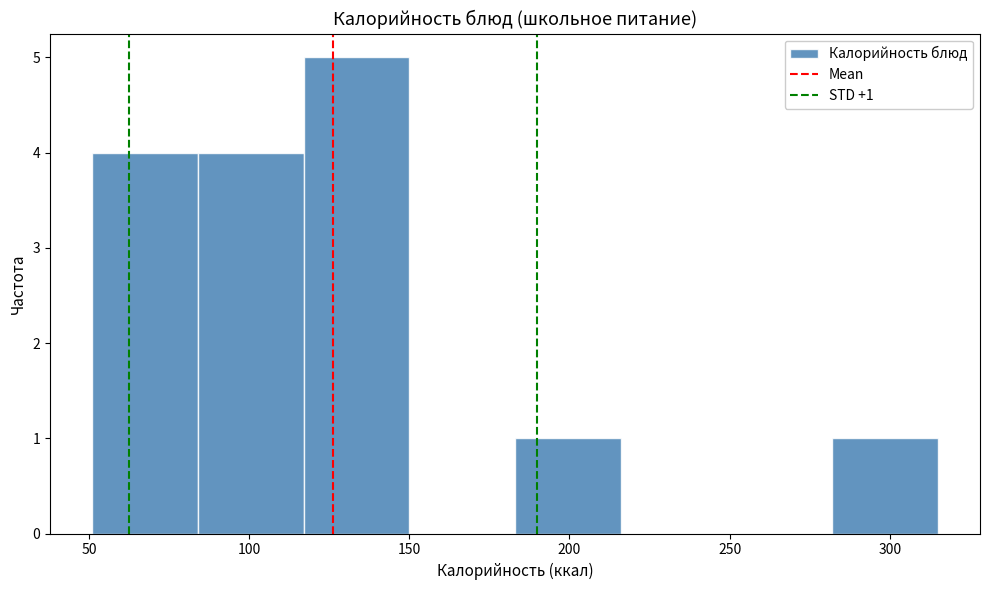

Which range on the x-axis has the tallest bar?

117 to 150